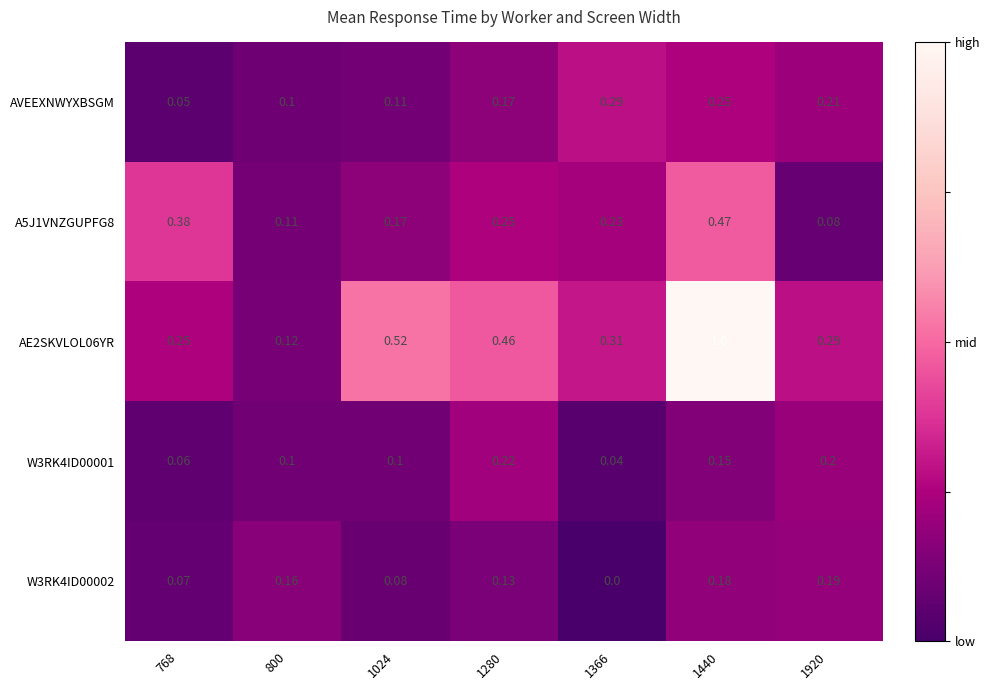

At which category does the chart reach its peak across all series?

1440